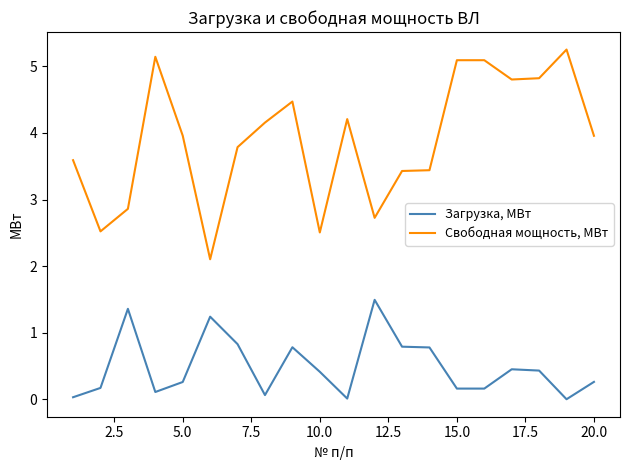

What is the maximum value shown in the chart?

5.3